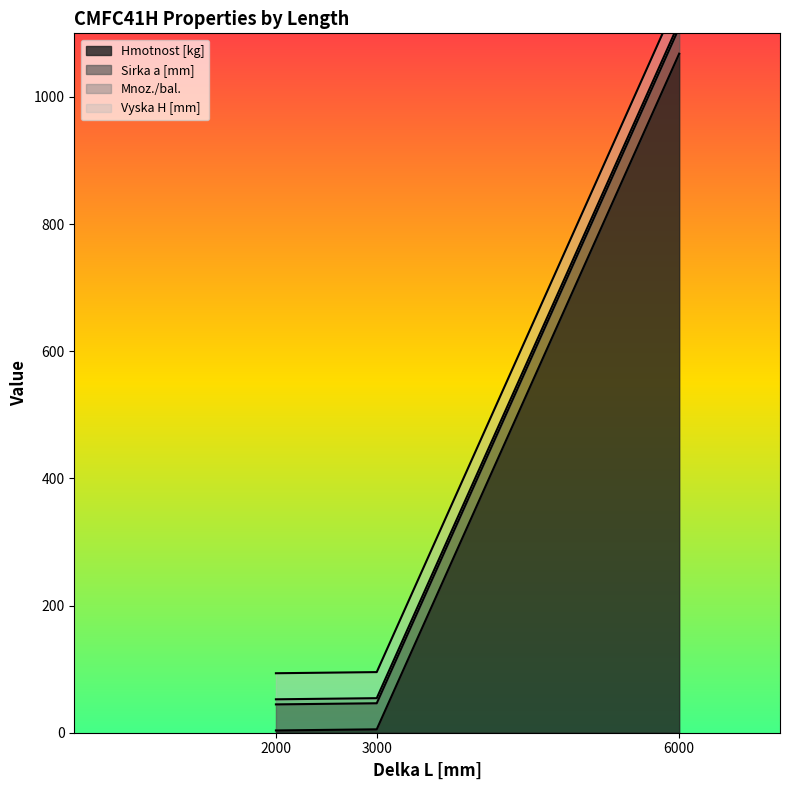

What is the spread (max minus min) of values at 6000?

1060.0